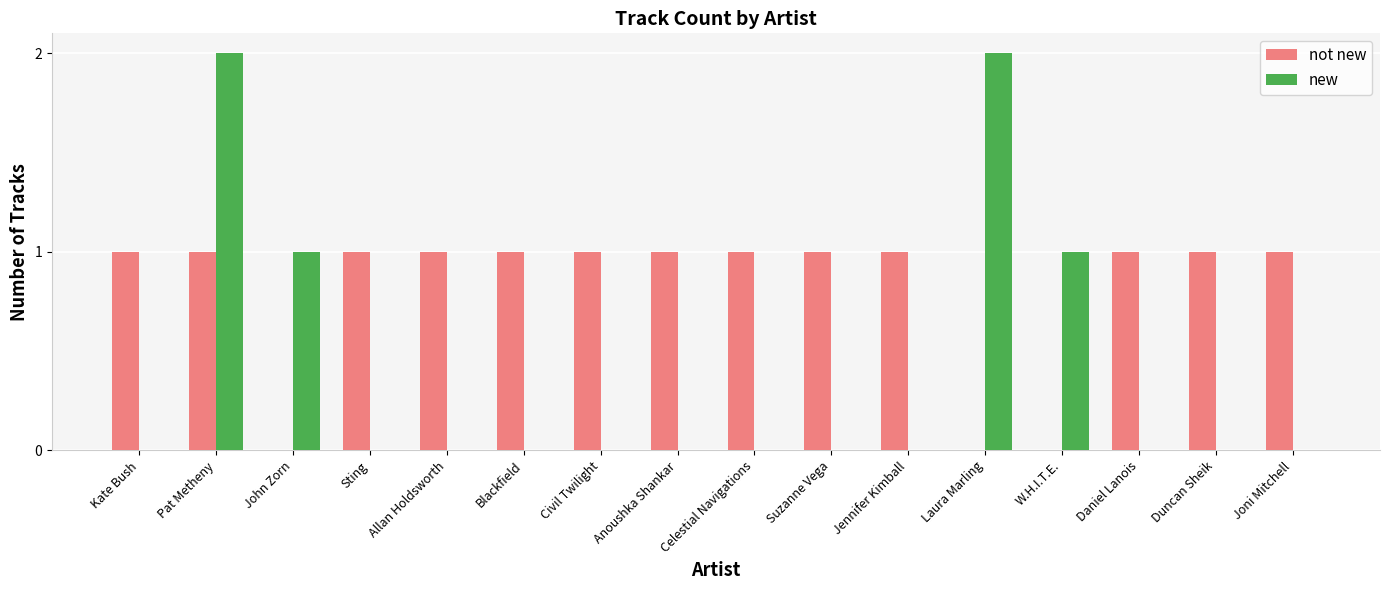

What is the approximate value of not new at Pat Metheny?

1